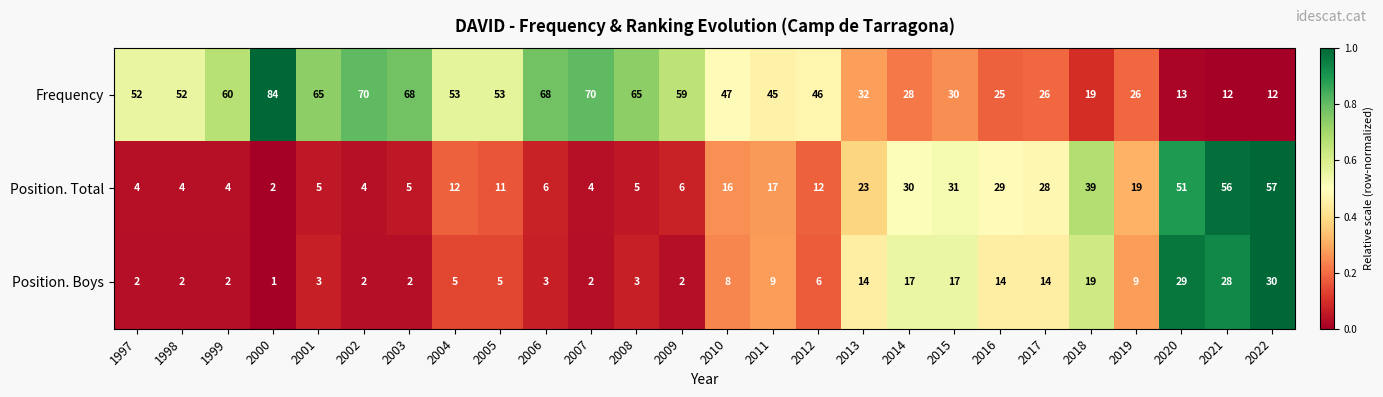

How many distinct data groups are displayed?

3